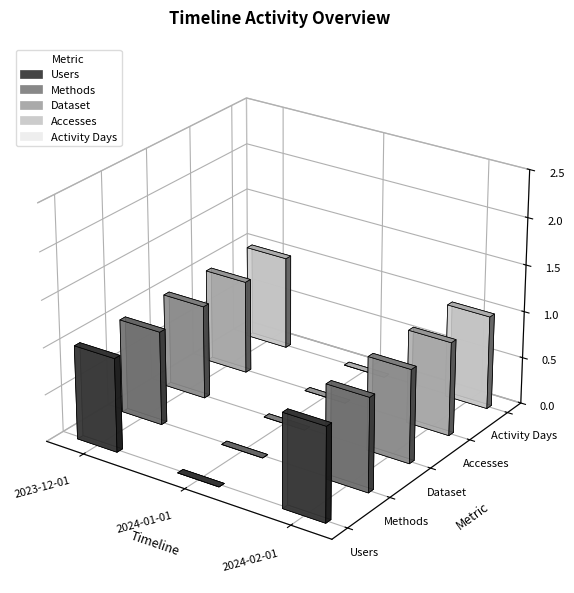

What is the difference between the Accesses values at 2024-01-01 and 2024-02-01?

1